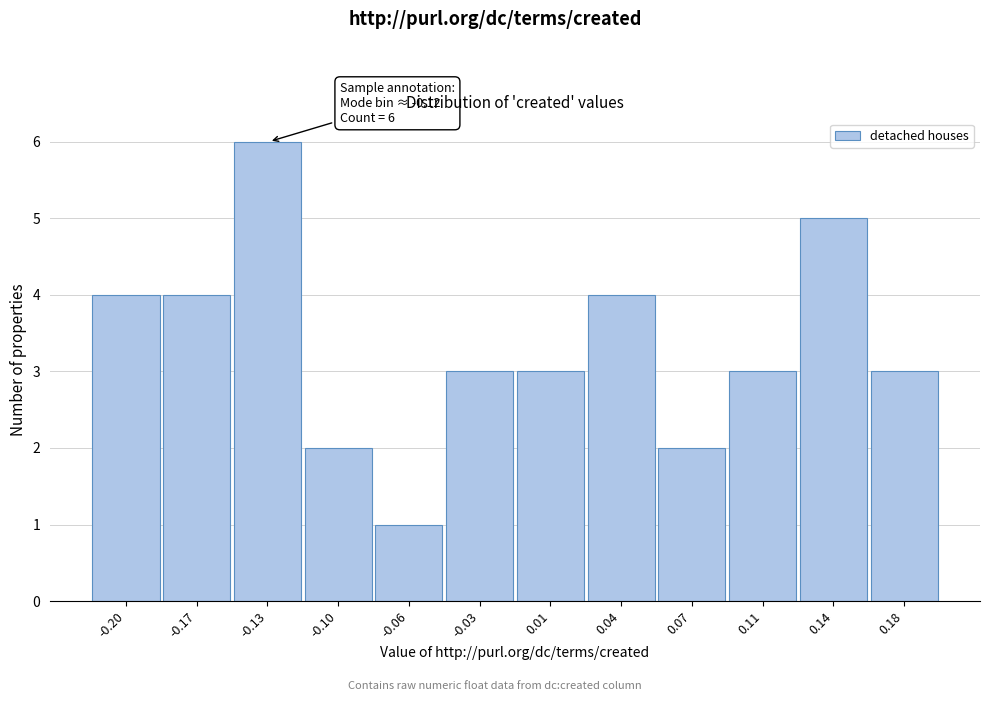

Reading left to right, extract all data points from this chart.

-0.20=4	-0.17=4	-0.13=6	-0.10=2	-0.06=1	-0.03=3	0.01=3	0.04=4	0.07=2	0.11=3	0.14=5	0.18=3